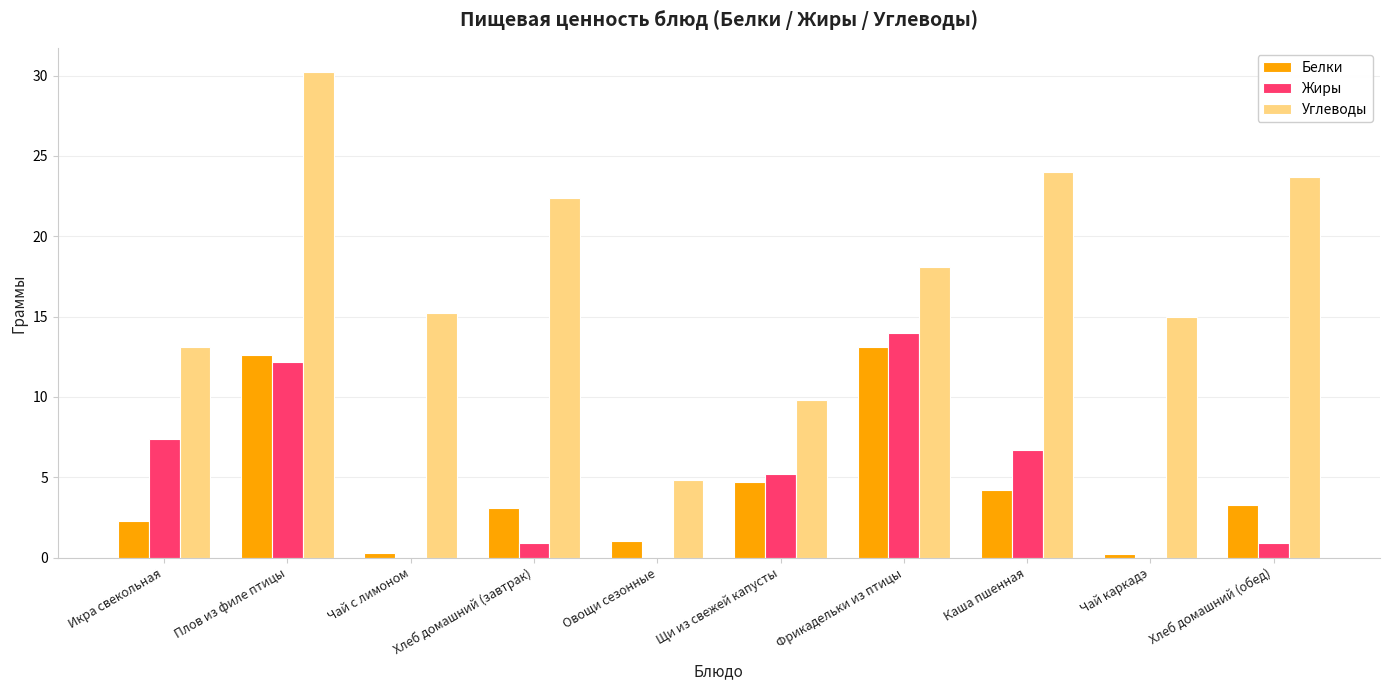

At which category is the sum across all series the highest?

Плов из филе птицы